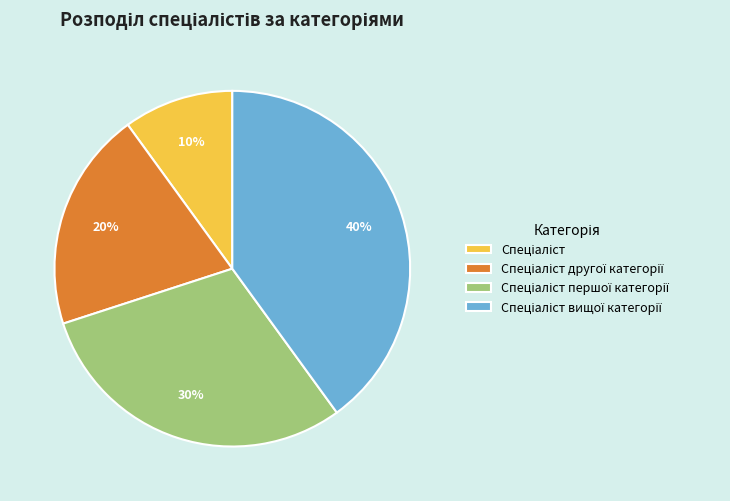

To the nearest percent, what is the average slice percentage?

25%